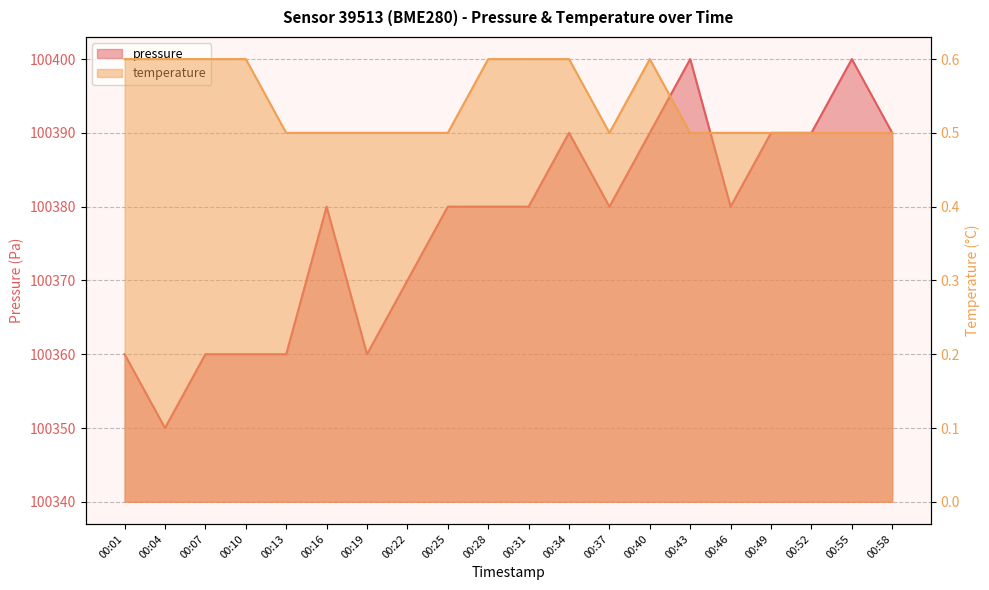

Rank the series by their maximum value, from lowest to highest.

temperature, pressure